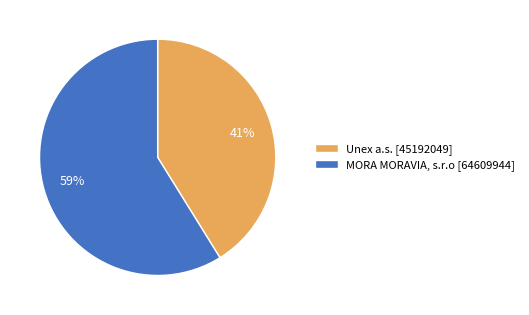

Is there any slice that represents more than half of the pie?

Yes